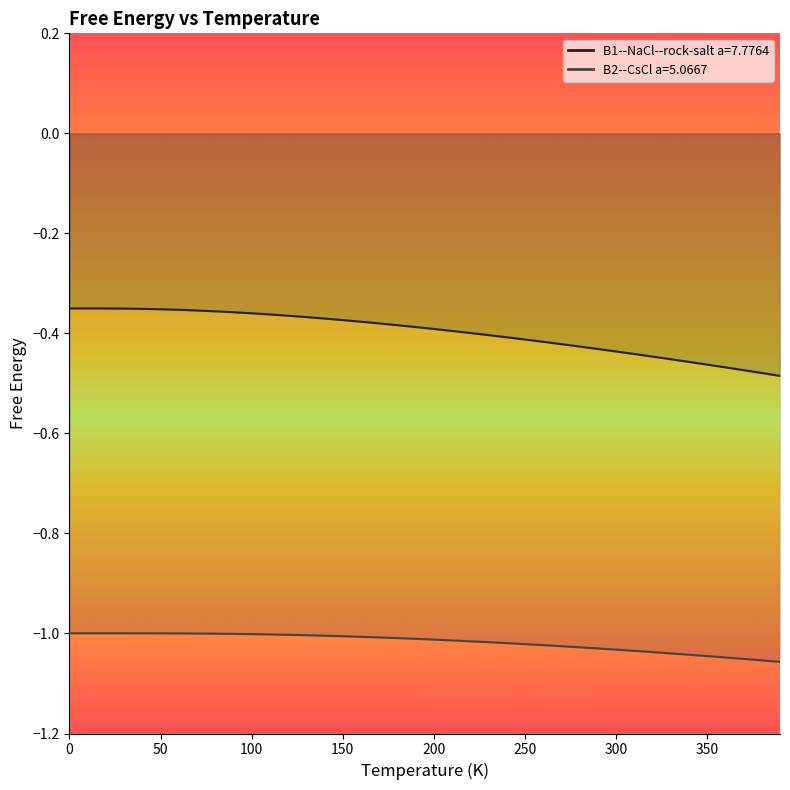

True or false: B2--CsCl a=5.0667 and B1--NaCl--rock-salt a=7.7764 cross at least once.

False